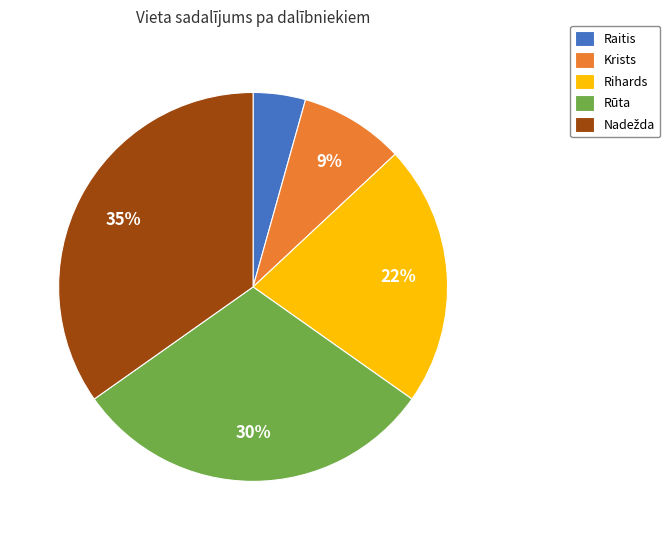

What percentage is the Raitis slice, to the nearest percent?

4%